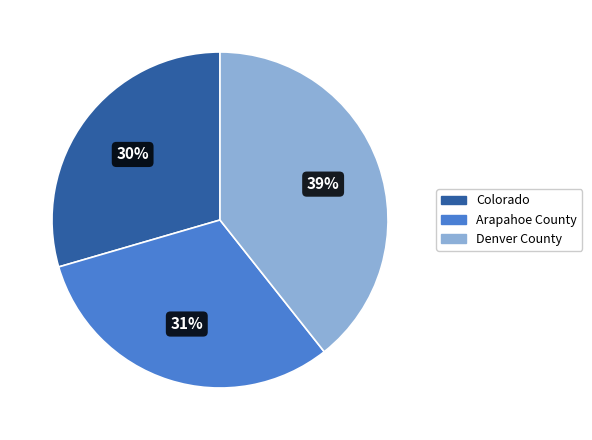

How many segments does this pie chart have?

3